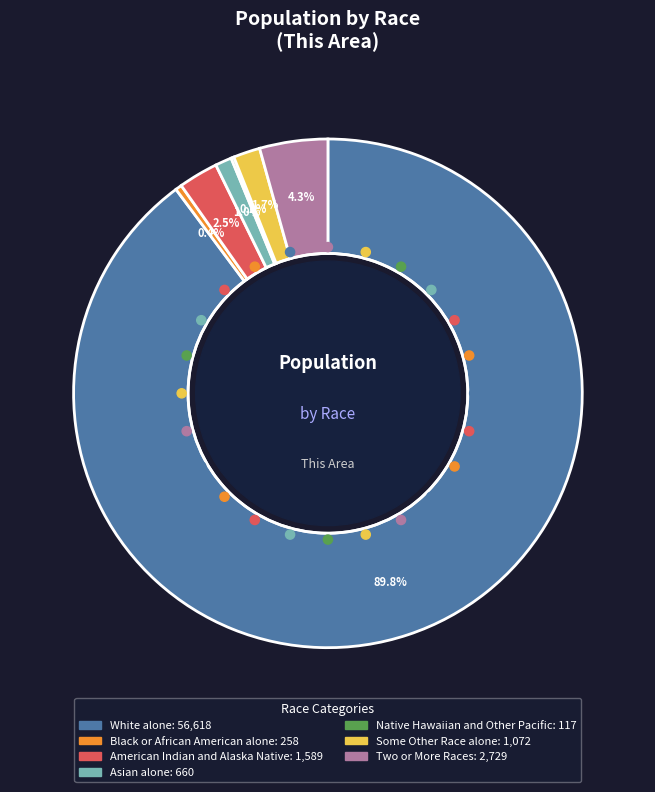

Which slice is the smallest?

Native Hawaiian and Other Pacific